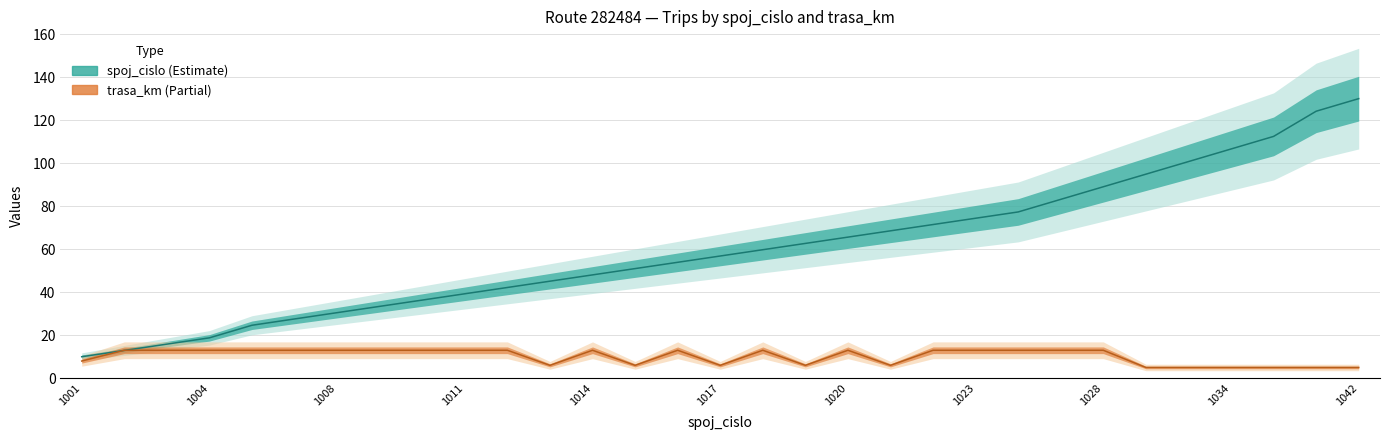

At 1028, list the series in order from smallest to largest.

trasa_km, spoj_cislo